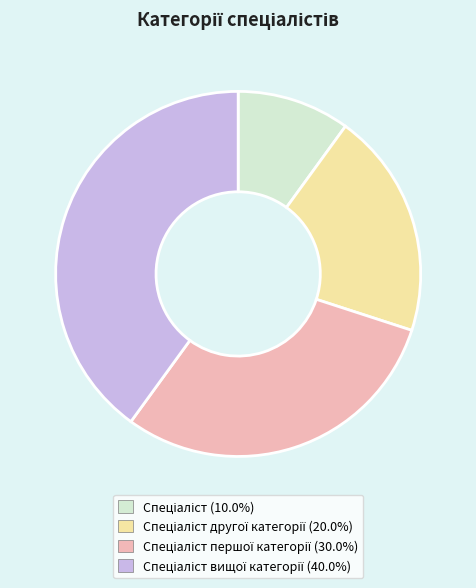

Is there a majority slice in this chart?

No